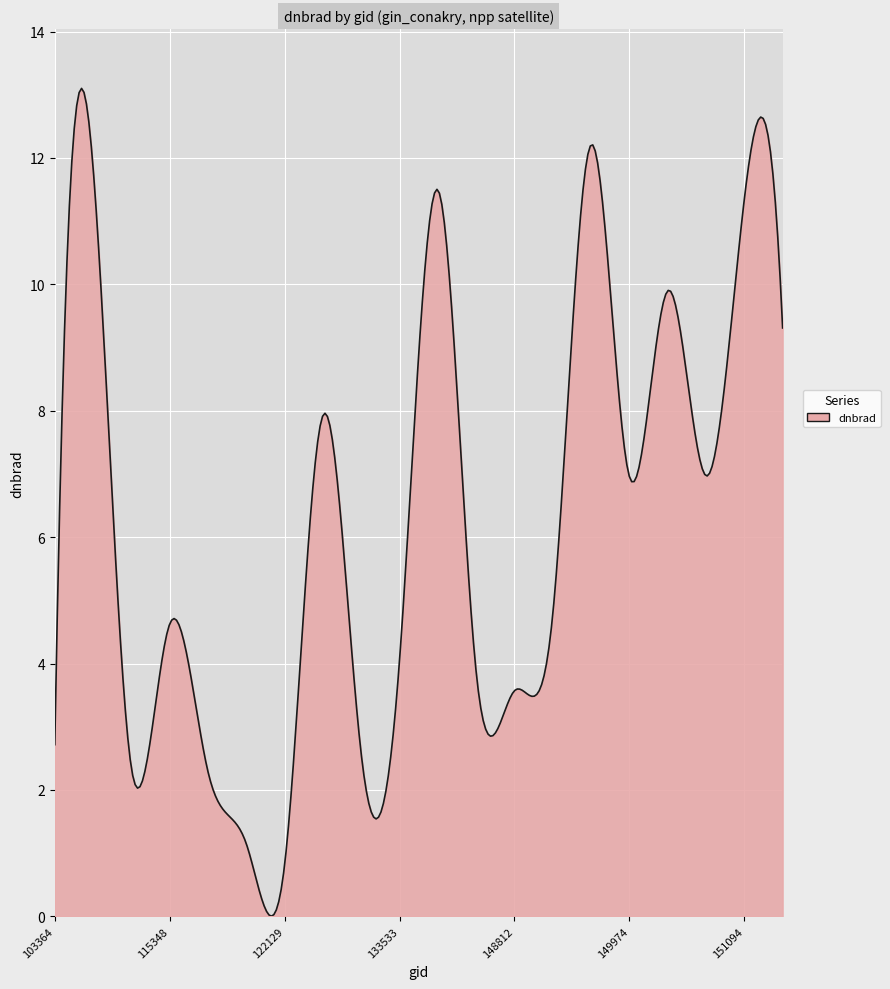

Does the chart have visible grid lines?

Yes